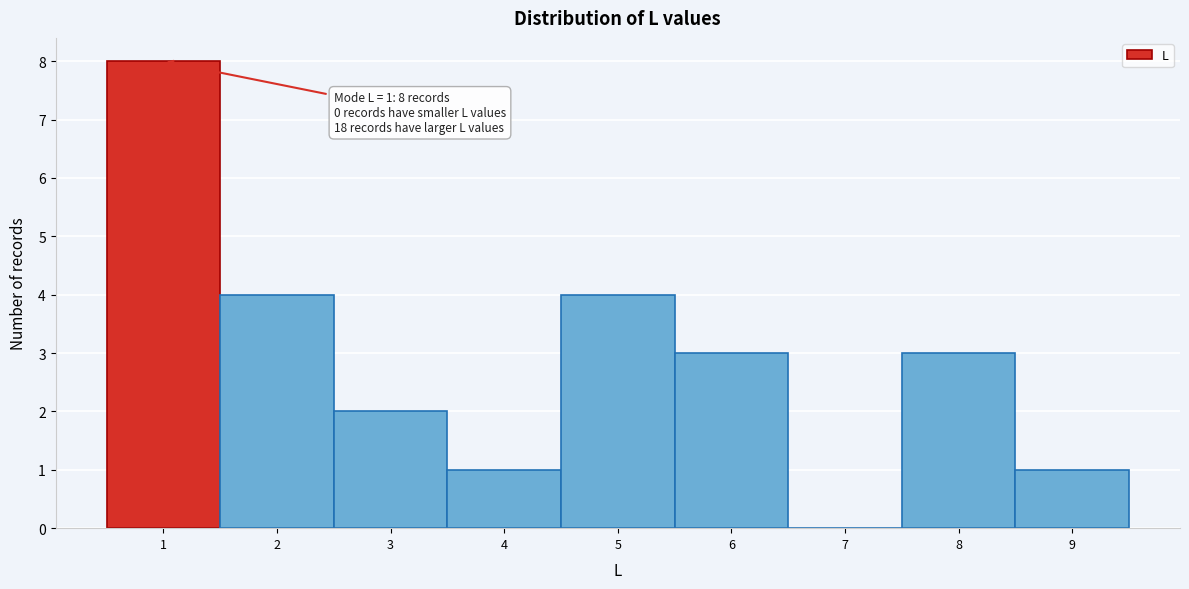

Over which range of the x-axis is the bar tallest?

0.5 to 1.5